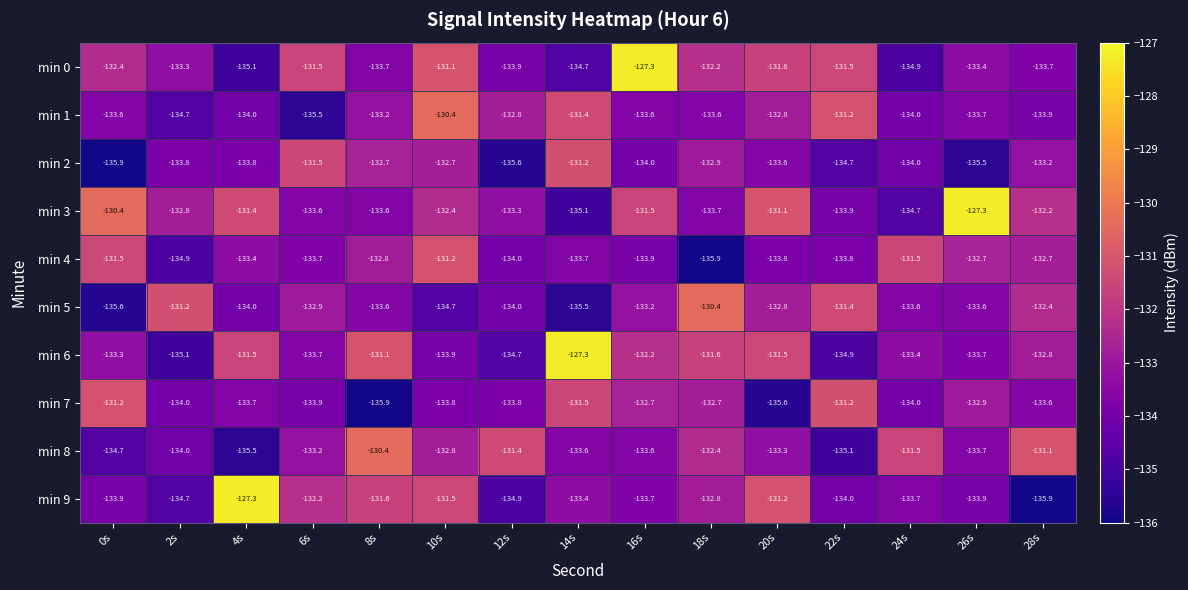

Which category has the highest value in the min 3 series?

26s